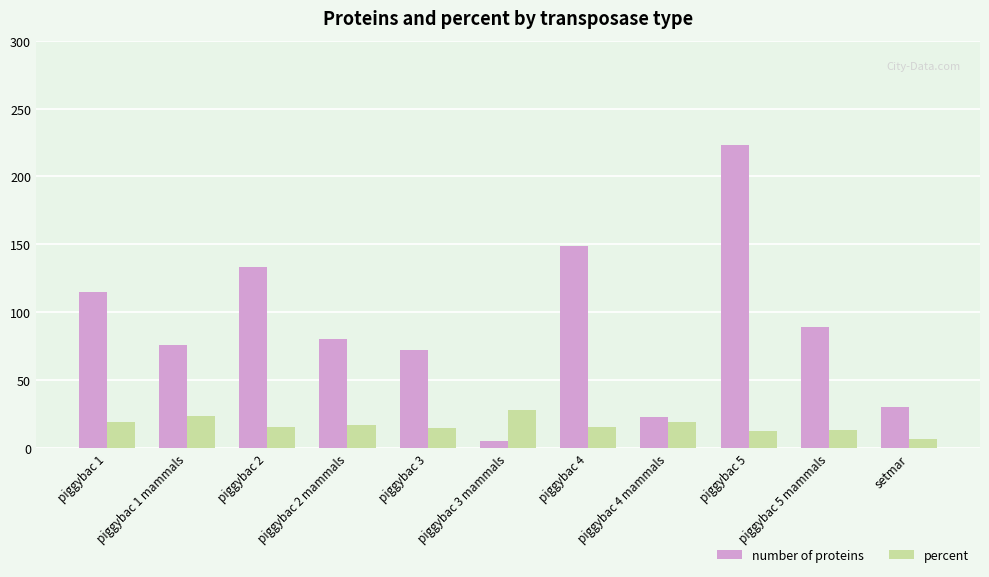

Which category has the lowest value in the number of proteins series?

piggybac 3 mammals